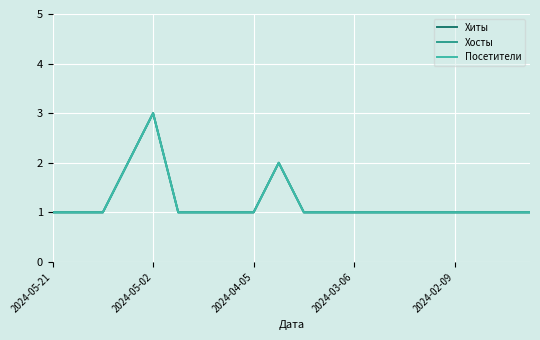

What is the label of the 3rd point from the left?

2024-04-05